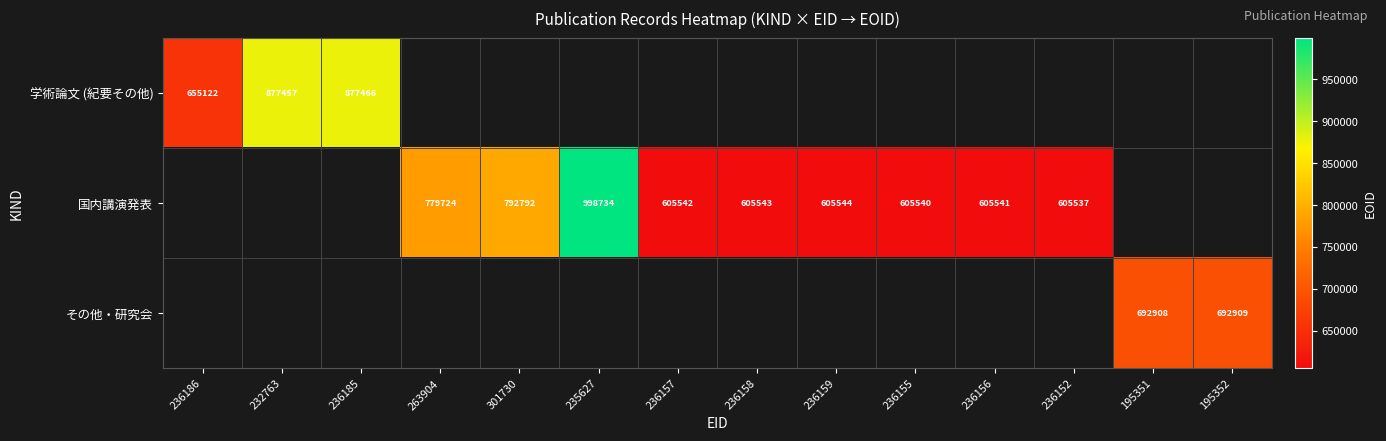

Is it true that 学術論文 (紀要その他) equals 999065 at 236186?

False